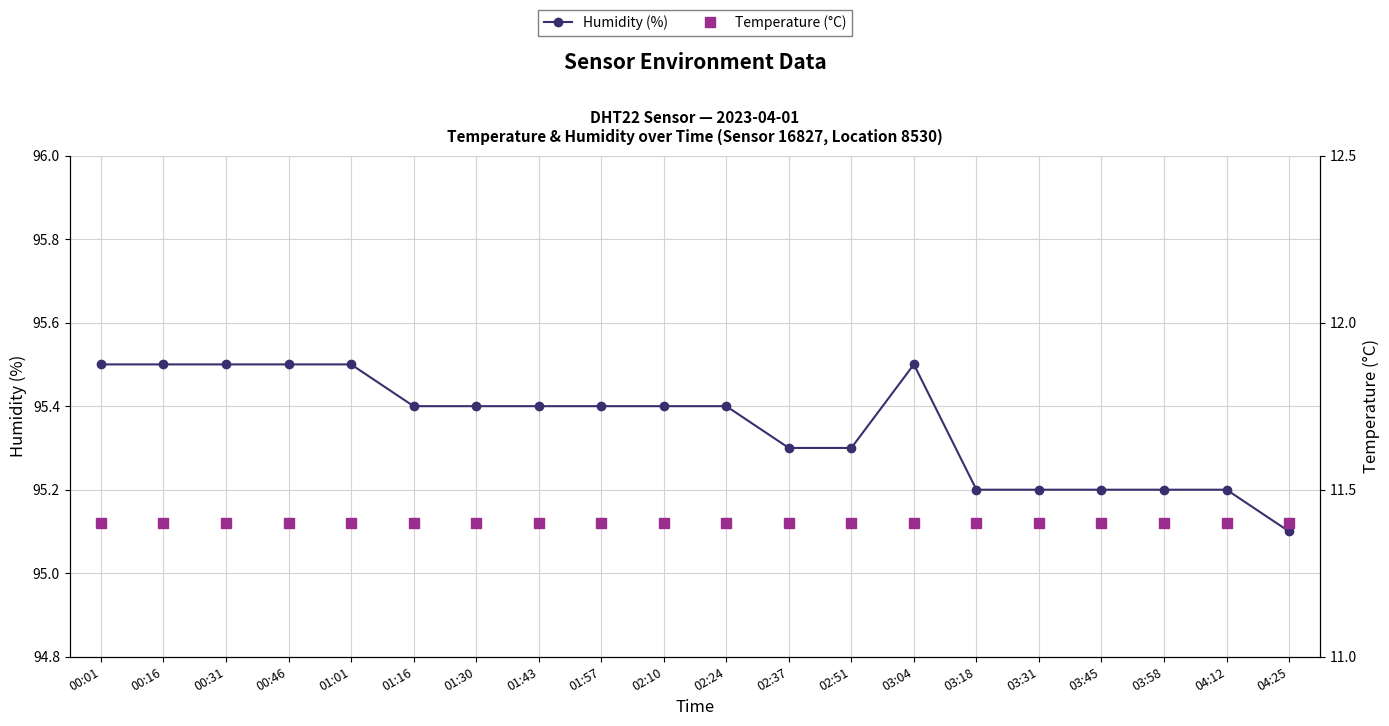

How many distinct data groups are displayed?

2